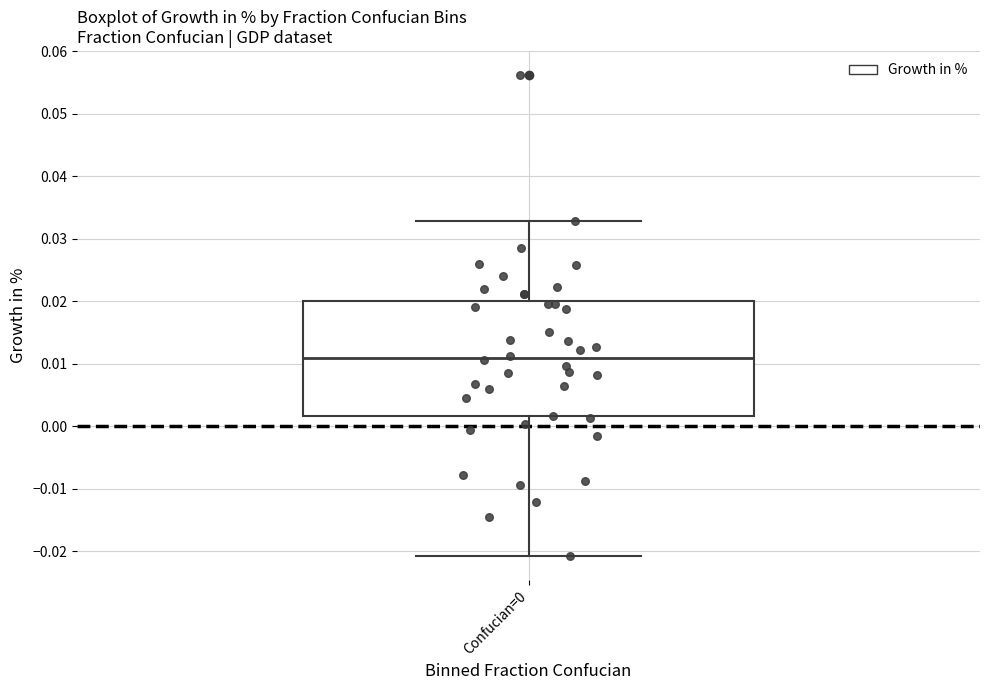

Transcribe this box plot: give where the median line is, the range the box spans, and where the two whiskers end, as read against the y-axis. The values are not printed on the chart, so give them approximately, as read against the axis.

median 0.011, box 0.002 to 0.020, whiskers -0.021 to 0.033